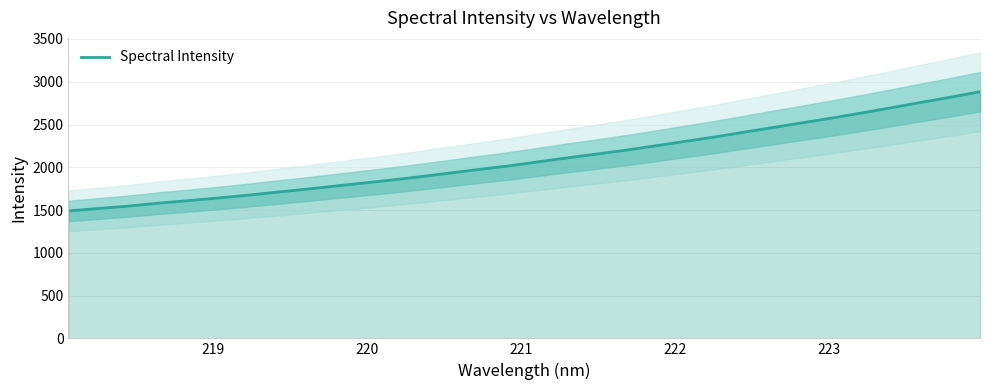

What is the lowest value of the Spectral Intensity series?

1489.7